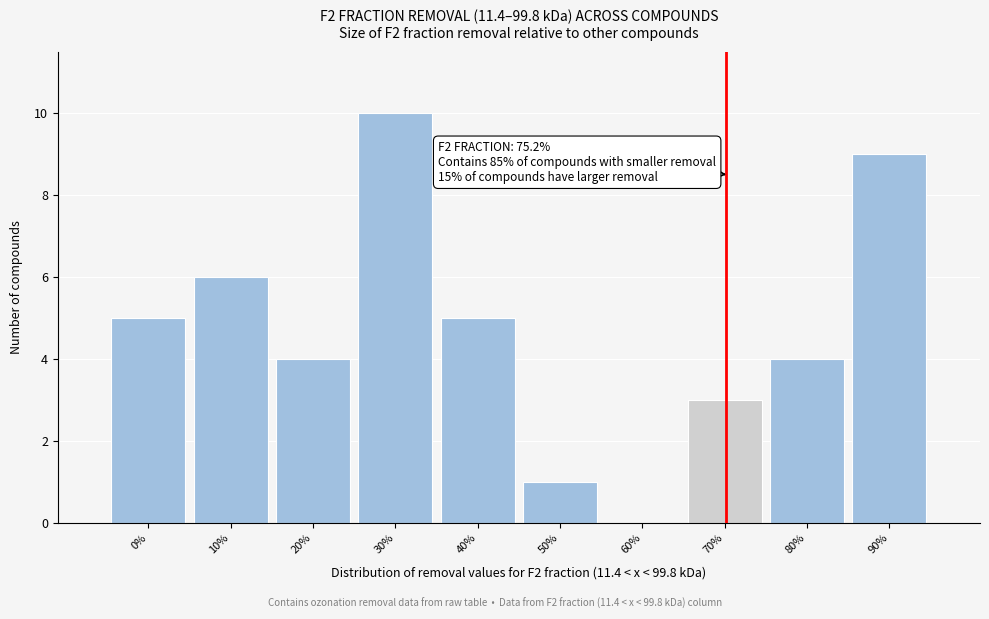

Reading left to right, list all the values displayed in this chart.

0%=5	10%=6	20%=4	30%=10	40%=5	50%=1	60%=0	70%=3	80%=4	90%=9